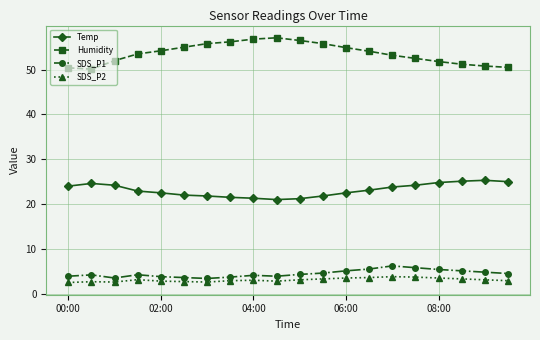

Which series has the widest spread of values?

Humidity